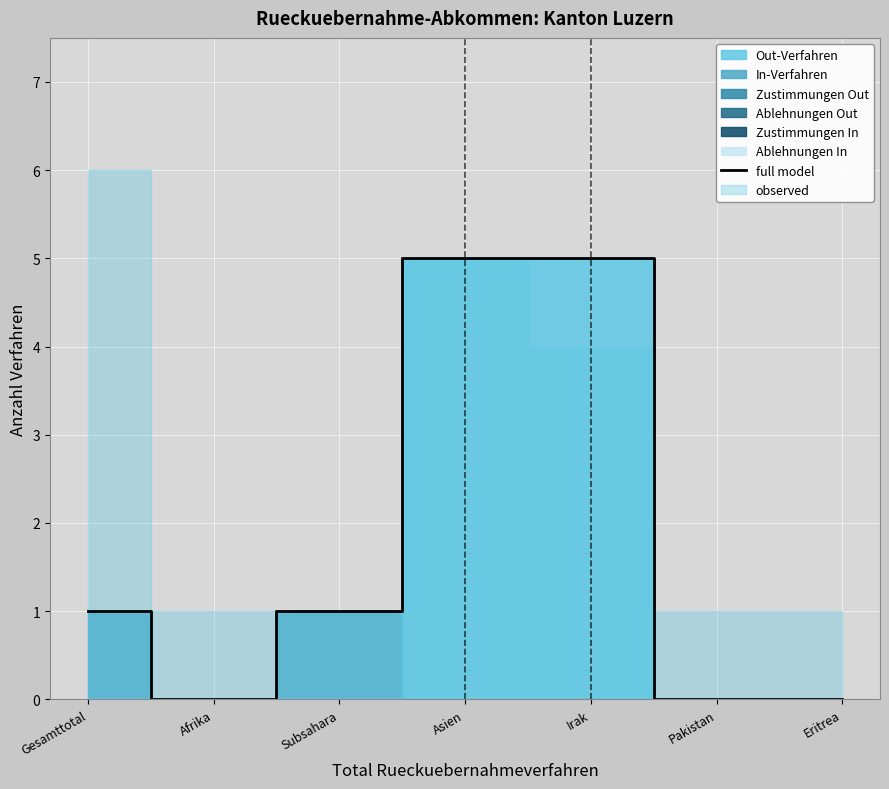

What is the maximum value for full model?

5